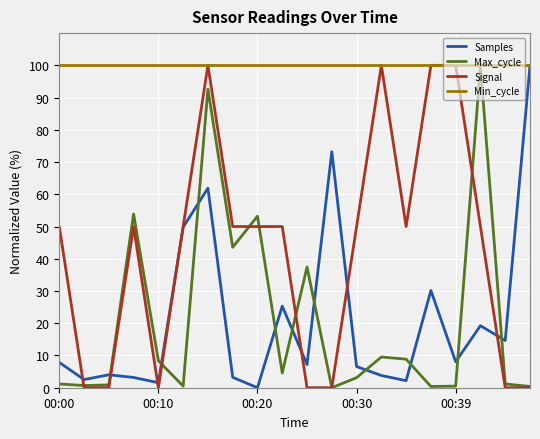

What are all the series names shown in the legend?

Samples, Max_cycle, Signal, Min_cycle